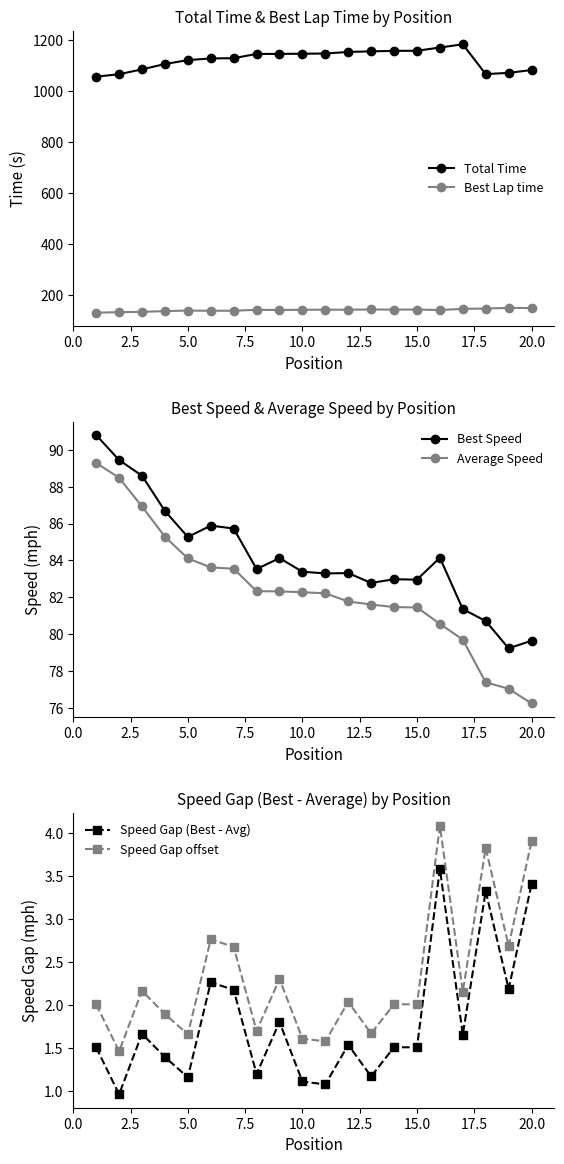

What is the minimum value shown in the chart?

1.0